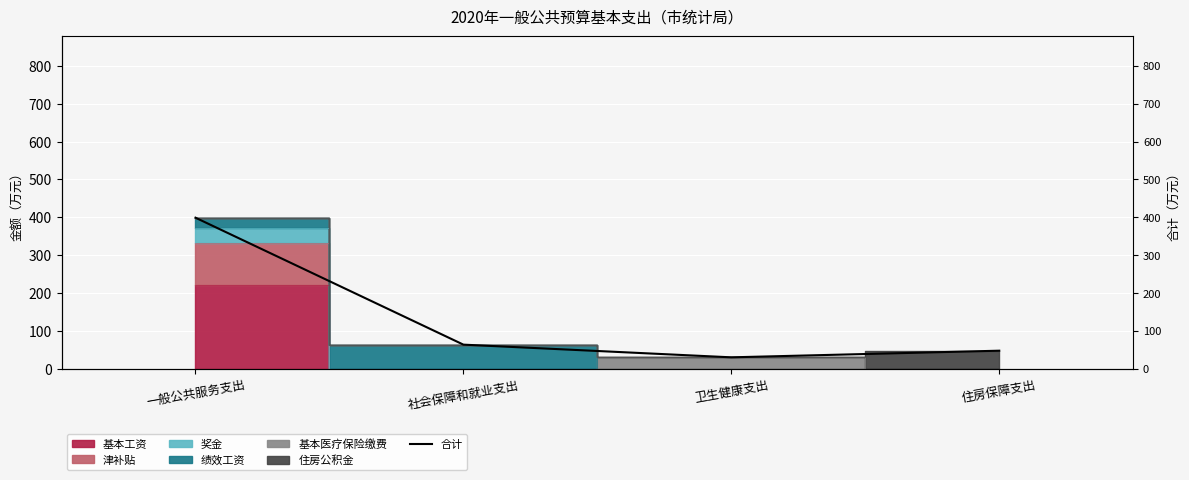

Reading left to right, what are all the values shown in this chart?

一般公共服务支出=398.9	社会保障和就业支出=63.8	卫生健康支出=30.3	住房保障支出=47.9